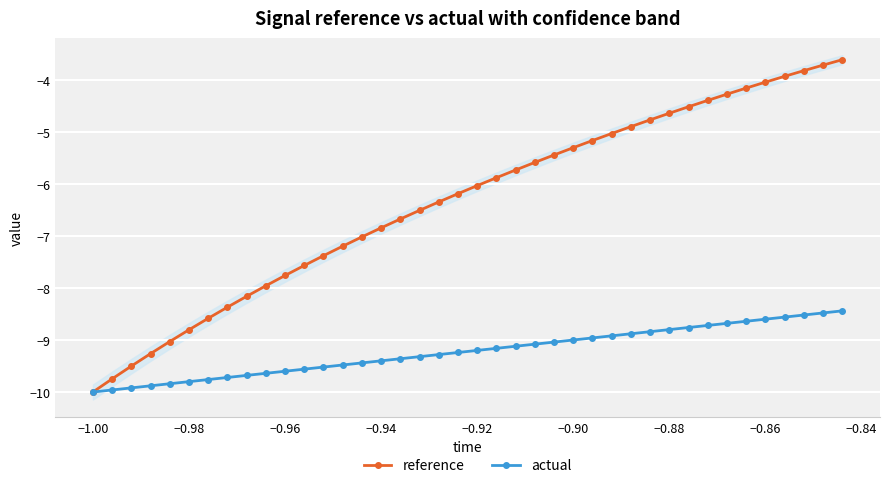

What is the highest value of the actual series?

-8.4